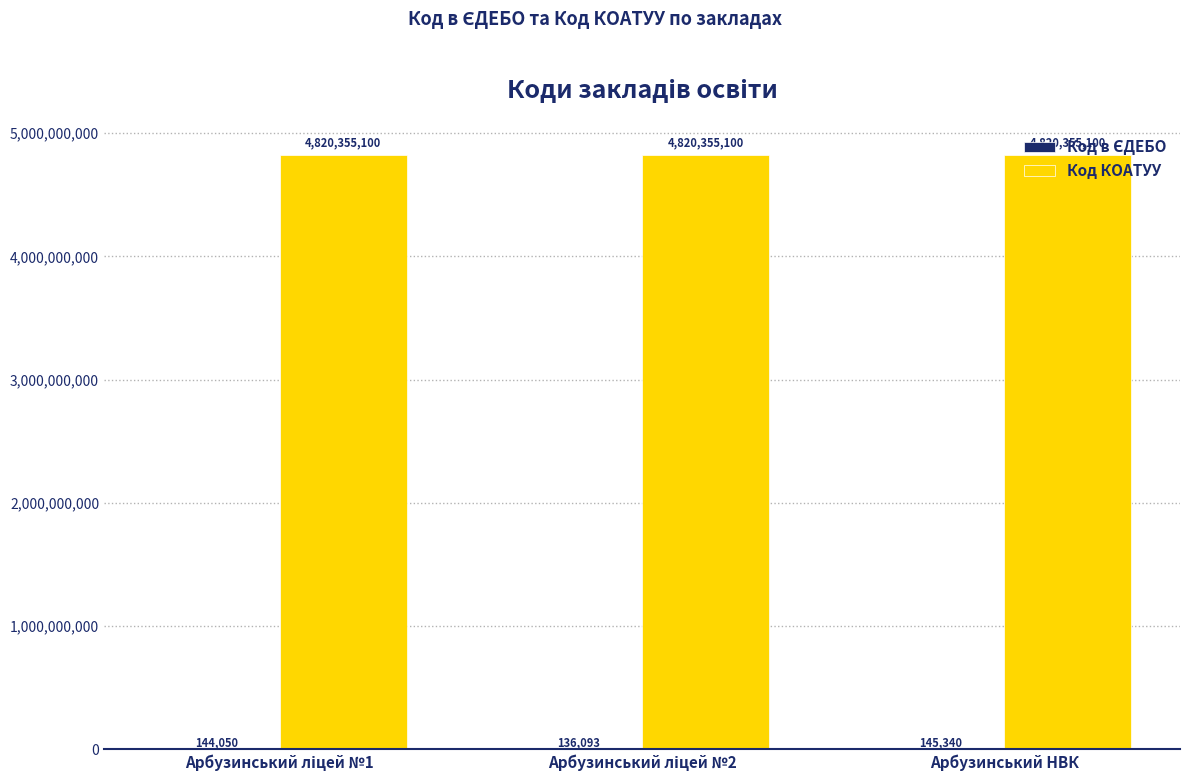

Which series has the largest total across all categories?

Код КОАТУУ